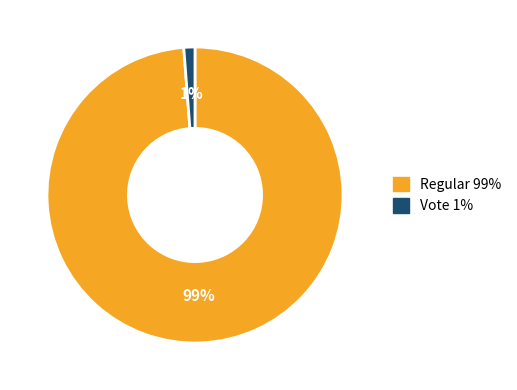

Is the sum of Vote and Regular greater than half?

Yes